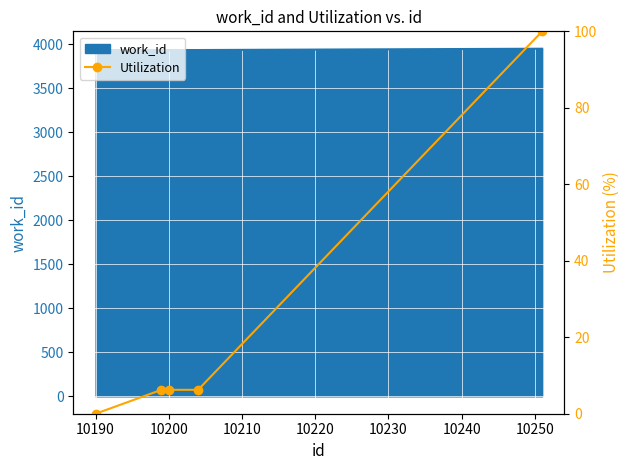

The value at 10200 is 8.8. True or false?

False